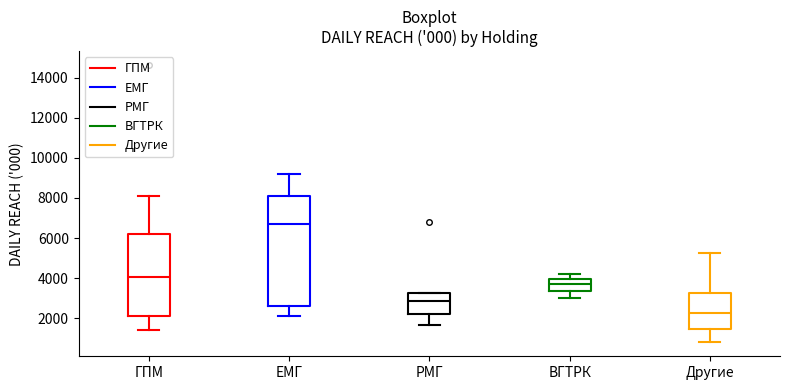

Which box's median line is the highest?

ЕМГ